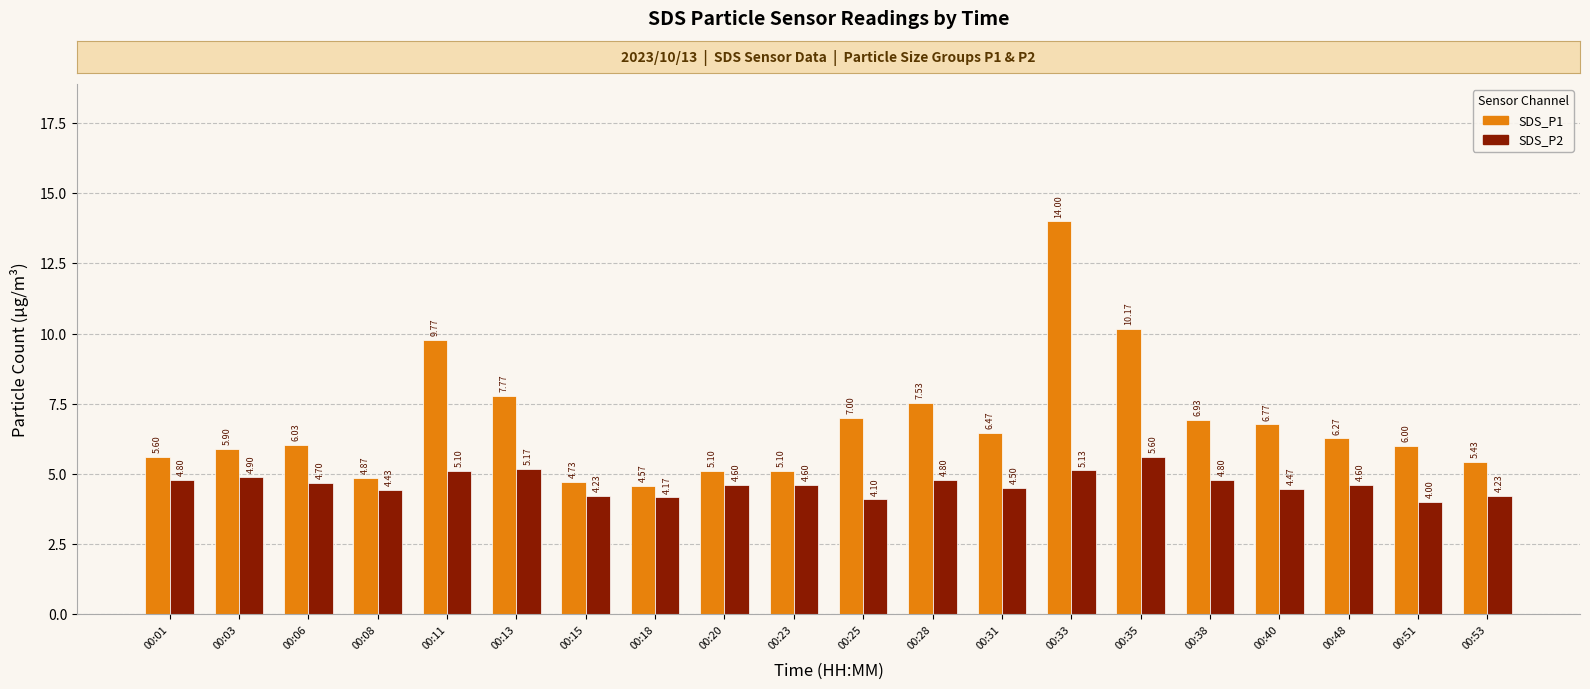

Which series has the largest total across all categories?

SDS_P1